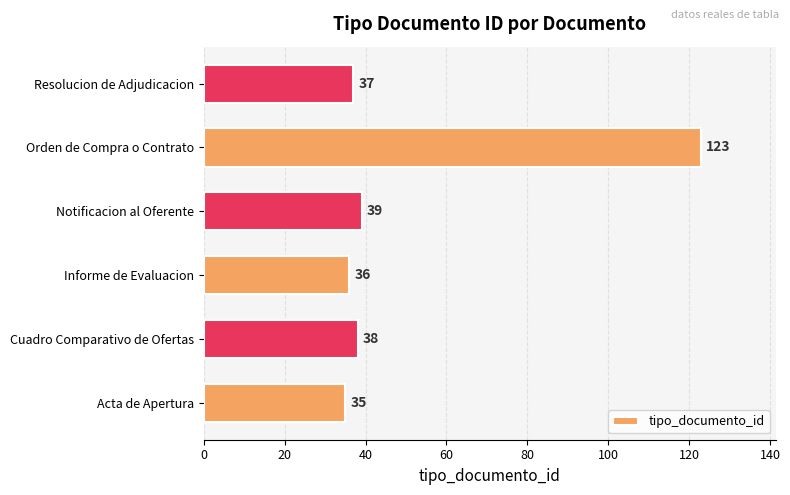

Where is the data nearest to the value 79?

Notificacion al Oferente